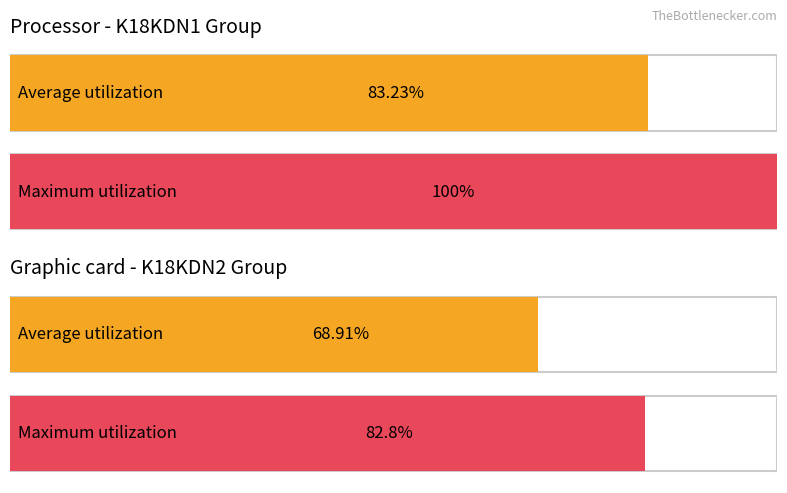

What is the average value of the K18KDN1 series?

91.6